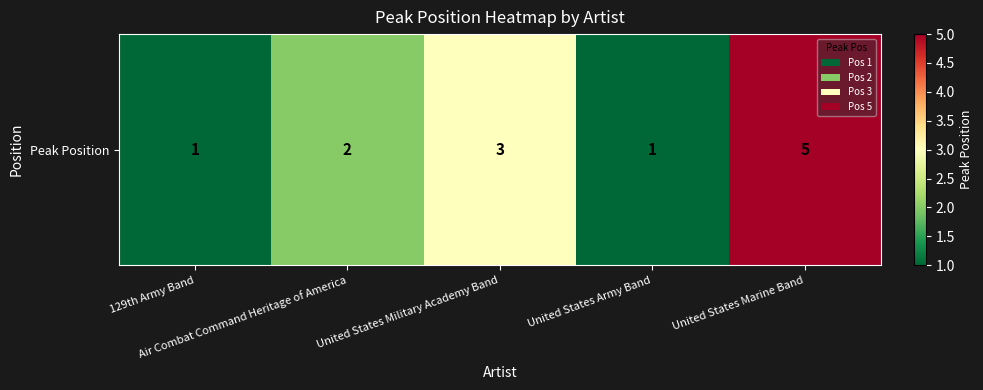

Where does the data first go above 2?

United States Military Academy Band